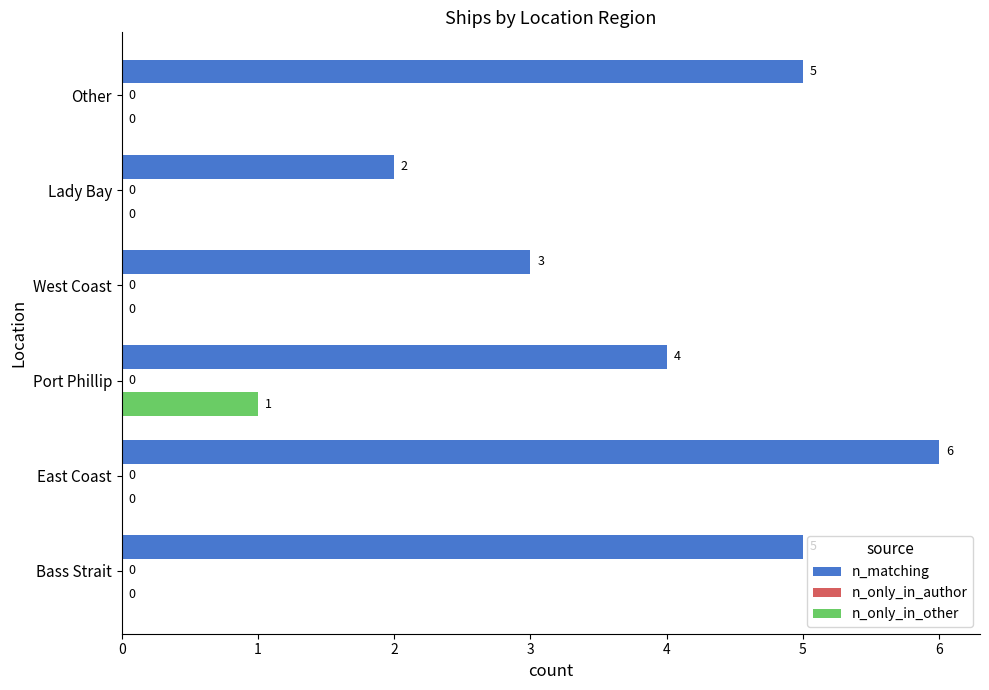

Between Lady Bay and Other, which series saw the biggest shift?

n_matching